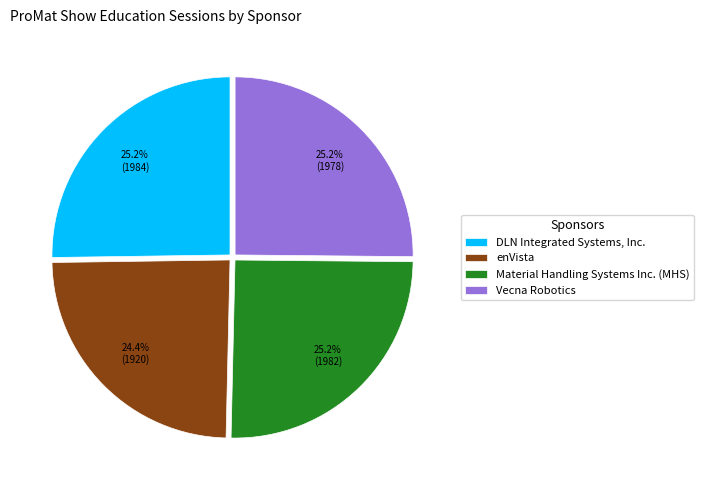

What percentage is the enVista slice, to the nearest percent?

24%